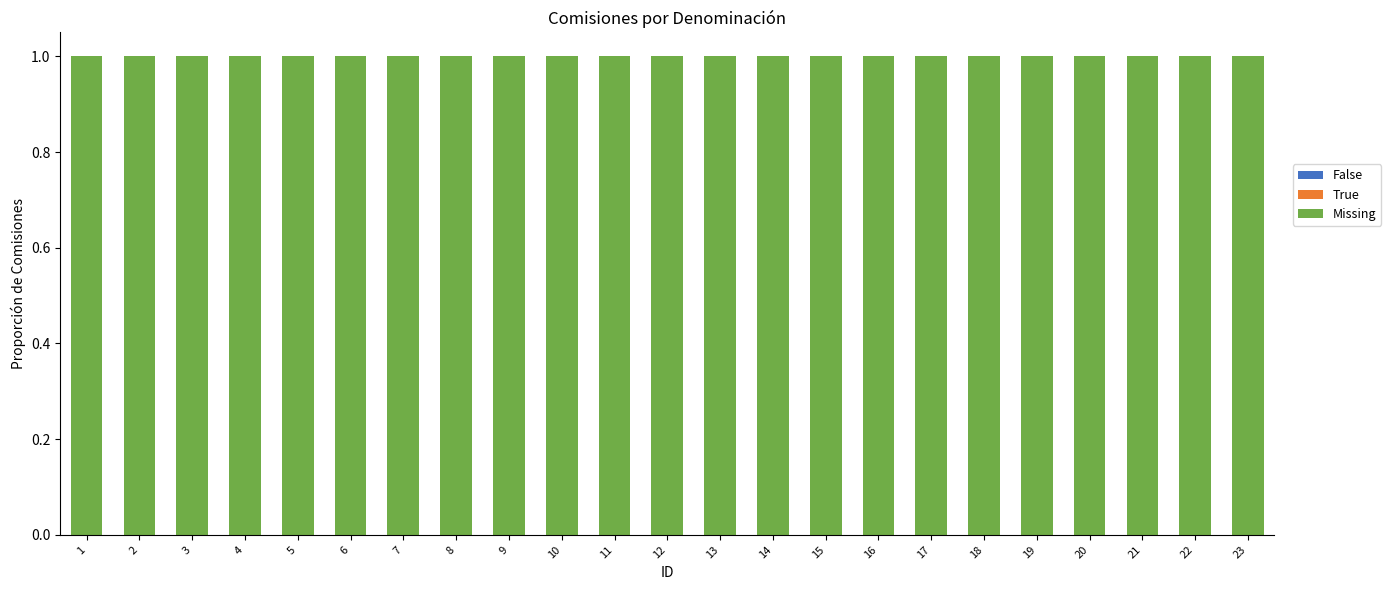

Does the chart contain any negative values?

No